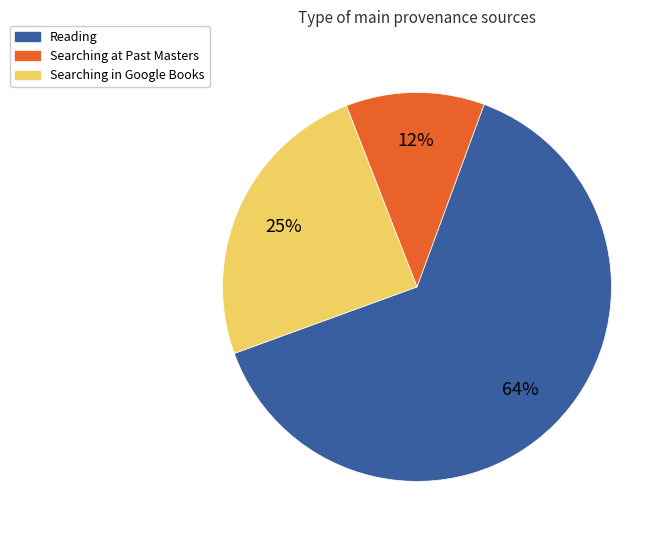

Which category has the smallest portion of the pie?

Searching at Past Masters